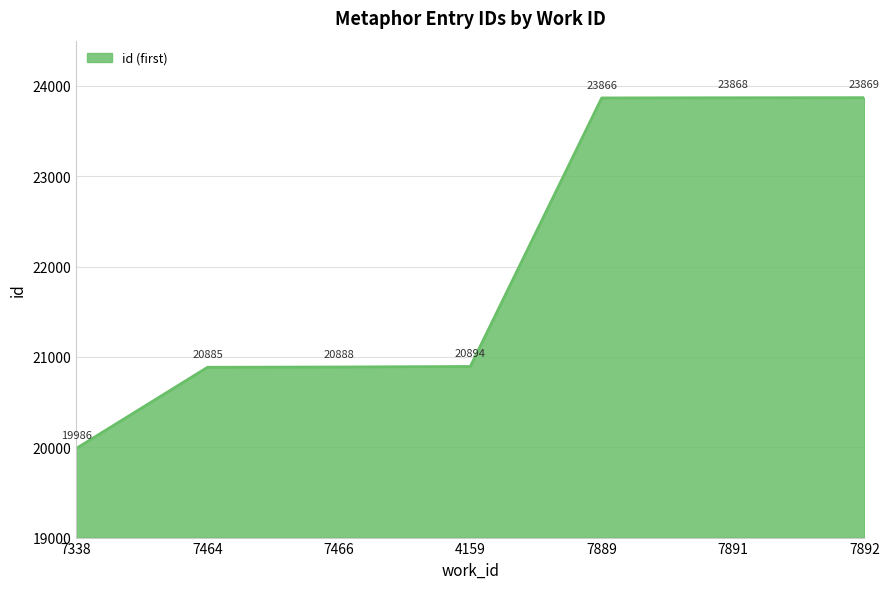

At which category does the chart reach its minimum across all series?

7338